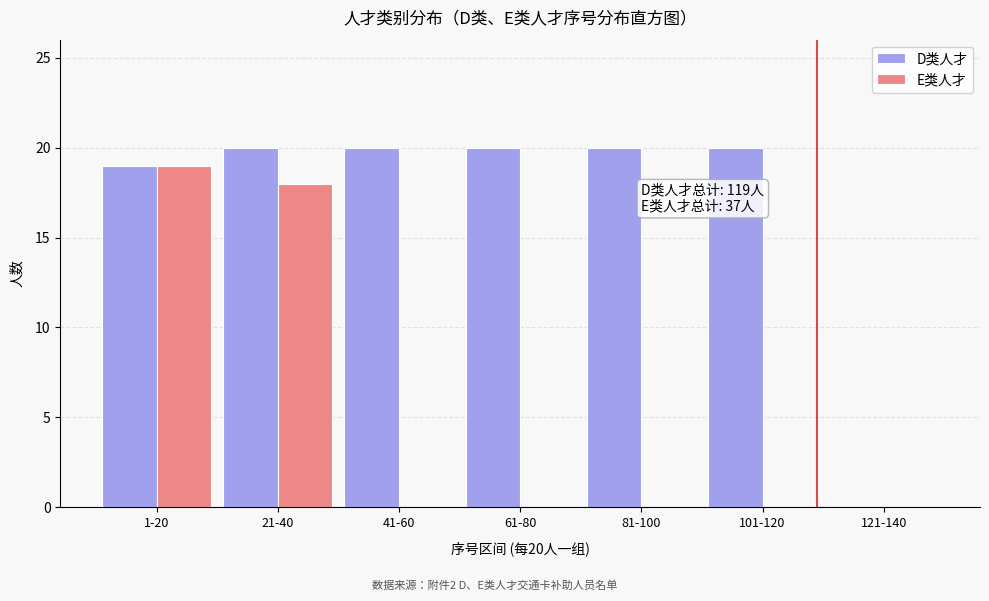

Reading left to right, transcribe all the data shown in this chart.

D类人才: 1-20=19	21-40=20	41-60=20	61-80=20	81-100=20	101-120=20	121-140=0
E类人才: 1-20=19	21-40=18	41-60=0	61-80=0	81-100=0	101-120=0	121-140=0